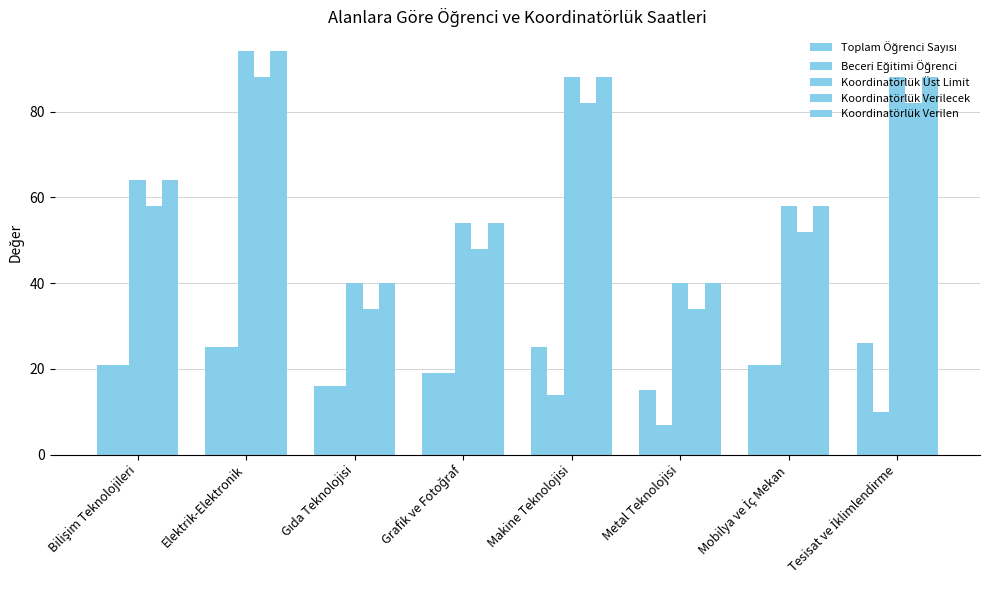

How many bars are there in each group?

5